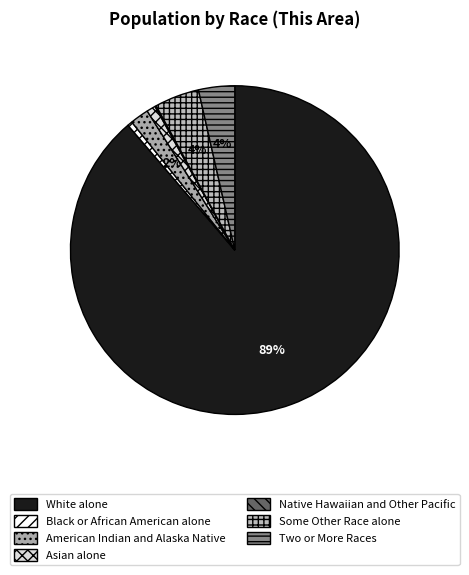

Approximately how many times larger is the value at Some Other Race alone compared to Asian alone?

5.0